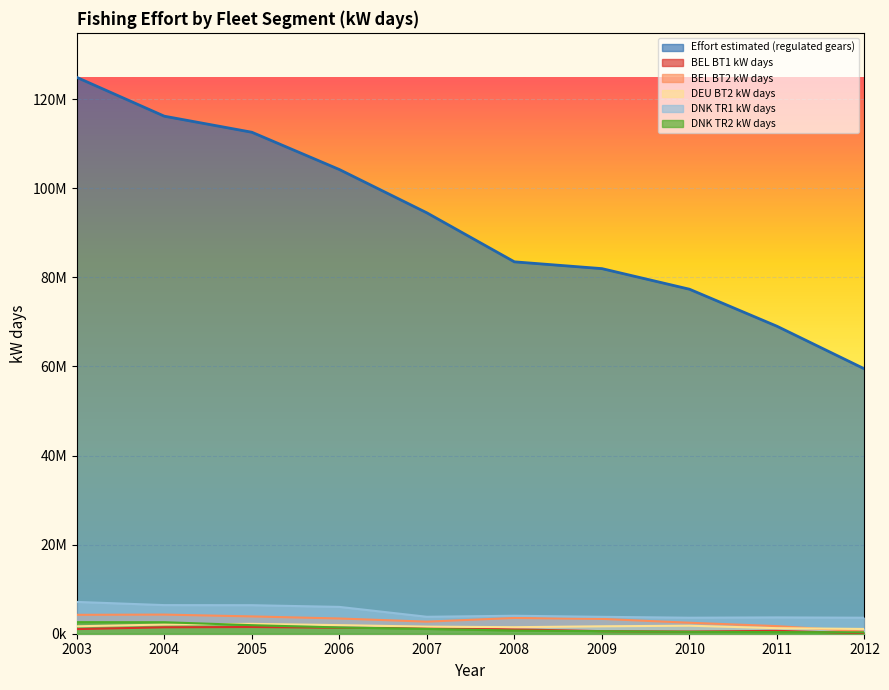

Reading right to left, extract all data points from this chart.

Effort estimated (regulated gears): 59445102	69018238	77331057	81953233	83477476	94474459	104198066	112568095	116168546	124885533
BEL BT1 kW days: 98456	644908	486680	575501	984056	1320169	1333012	1509759	1439951	1036595
BEL BT2 kW days: 482450	1704406	2464058	3327143	3536979	2707991	3418751	3884007	4294884	4241216
DEU BT2 kW days: 1071896	1242171	1801775	1666322	1464163	1590823	1927398	2212397	2060092	1669870
DNK TR1 kW days: 3593770	3664621	3592389	3793148	4034203	3801069	6020308	6405176	6422756	7137074
DNK TR2 kW days: 312765	370536	431399	569359	706247	1080616	1405216	1916695	2580788	2597949